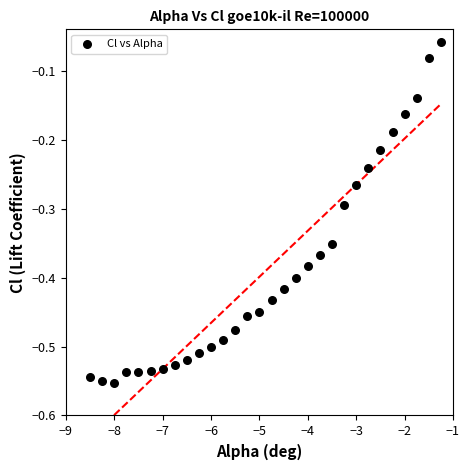

What is the range of Y values (max minus min)?

0.5